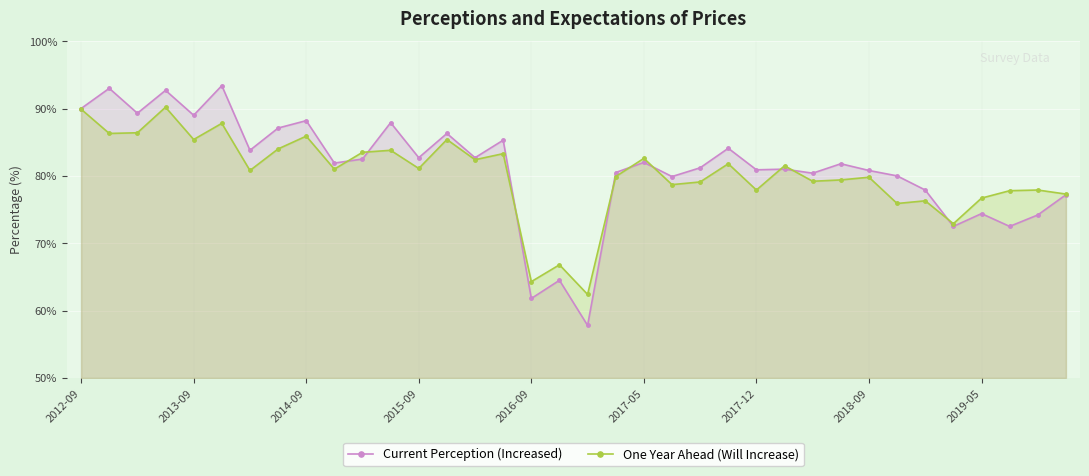

What is the maximum value for Current Perception (Increased)?

93.4